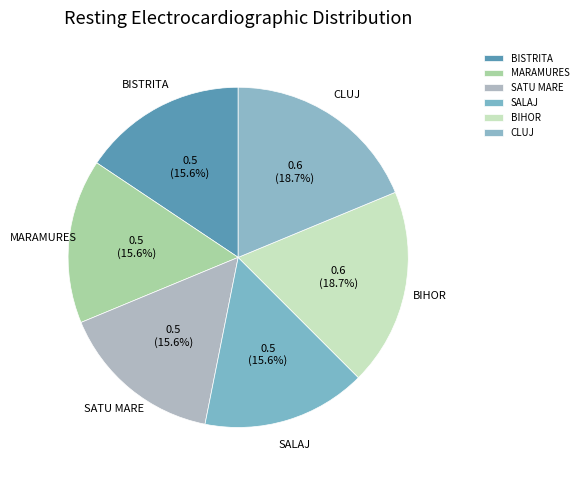

How many slices are in this pie chart?

6